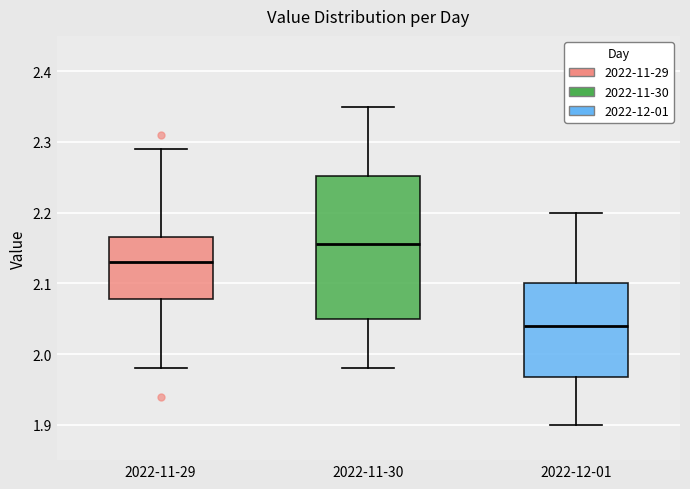

Where does the upper whisker of the box for 2022-11-30 end on the y-axis? The values are not printed on the chart, so give them approximately, as read against the axis.

2.35